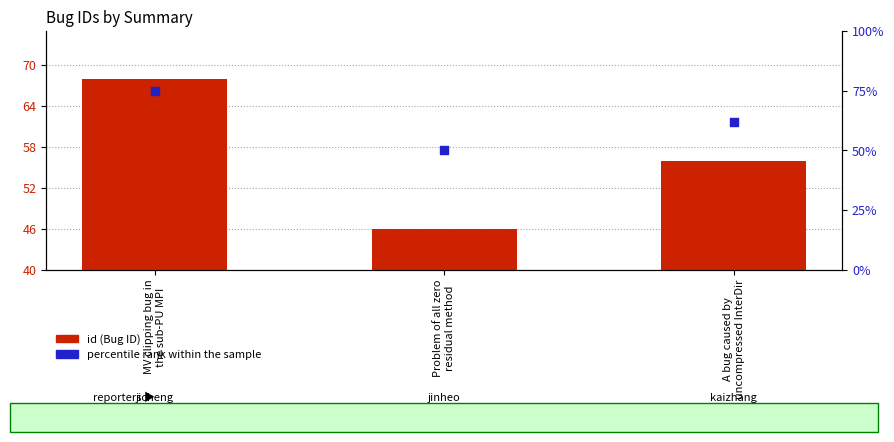

What is the total value across all series at MV clipping bug in
the sub-PU MPI?

143